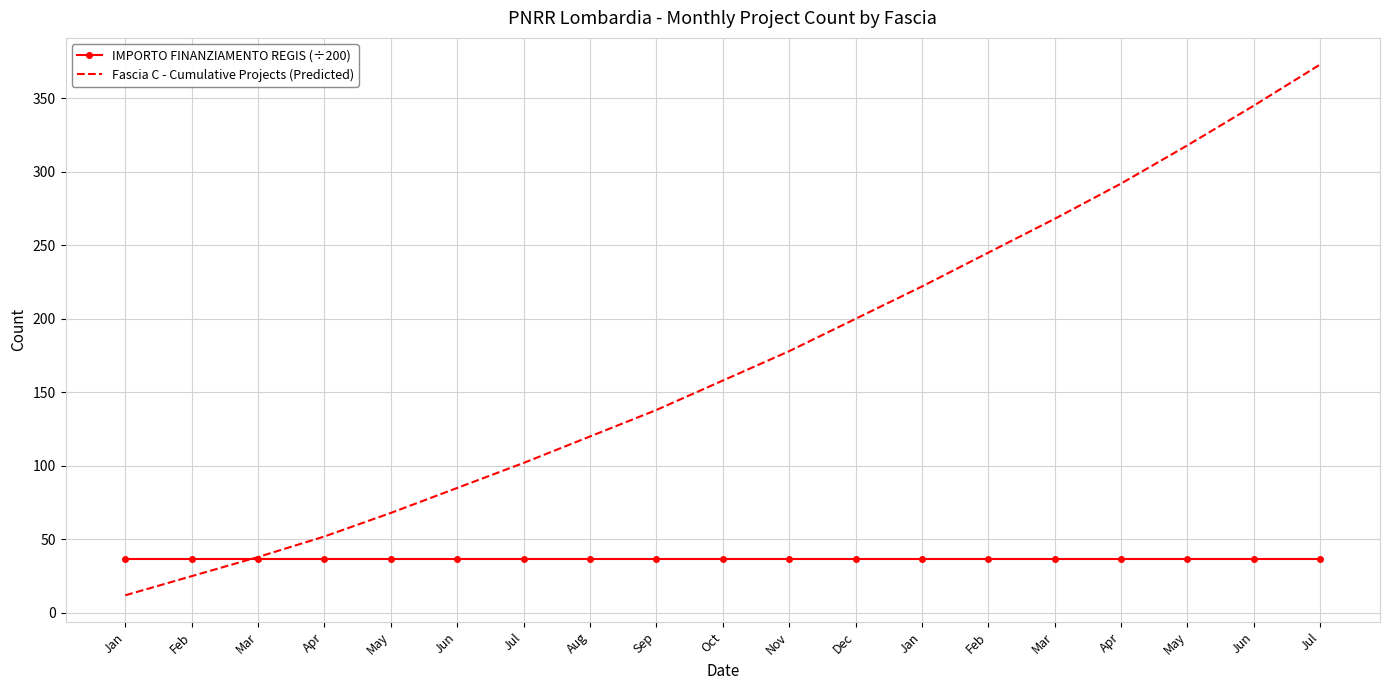

What are all the series names shown in the legend?

IMPORTO FINANZIAMENTO REGIS (÷200), Fascia C - Cumulative Projects (Predicted)